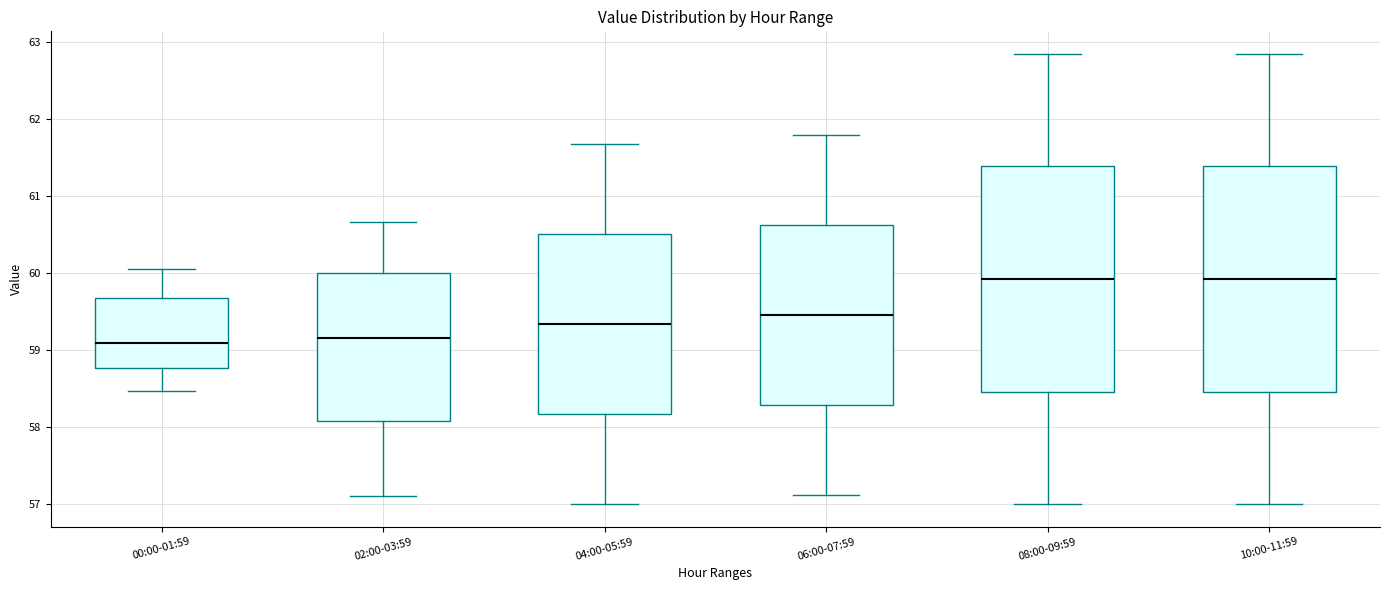

Reading left to right, read every box against the y-axis: the position of its median line, the range the box covers, and the ends of its whiskers. The values are not printed on the chart, so give them approximately, as read against the axis.

00:00-01:59: median 59.1, box 58.8 to 59.7, whiskers 58.5 to 60.1
02:00-03:59: median 59.2, box 58.1 to 60.0, whiskers 57.1 to 60.7
04:00-05:59: median 59.3, box 58.2 to 60.5, whiskers 57.0 to 61.7
06:00-07:59: median 59.5, box 58.3 to 60.6, whiskers 57.1 to 61.8
08:00-09:59: median 59.9, box 58.5 to 61.4, whiskers 57.0 to 62.9
10:00-11:59: median 59.9, box 58.5 to 61.4, whiskers 57.0 to 62.9